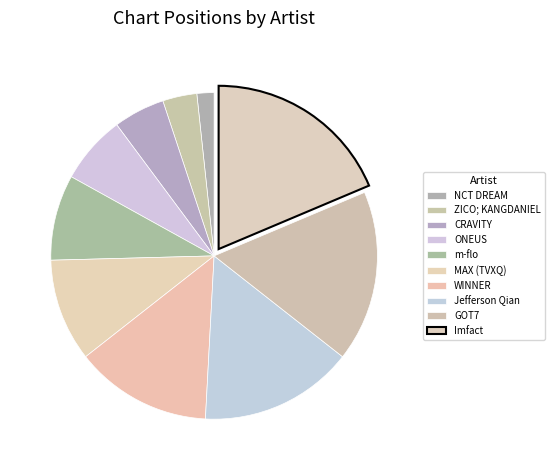

How many slices are in this pie chart?

10